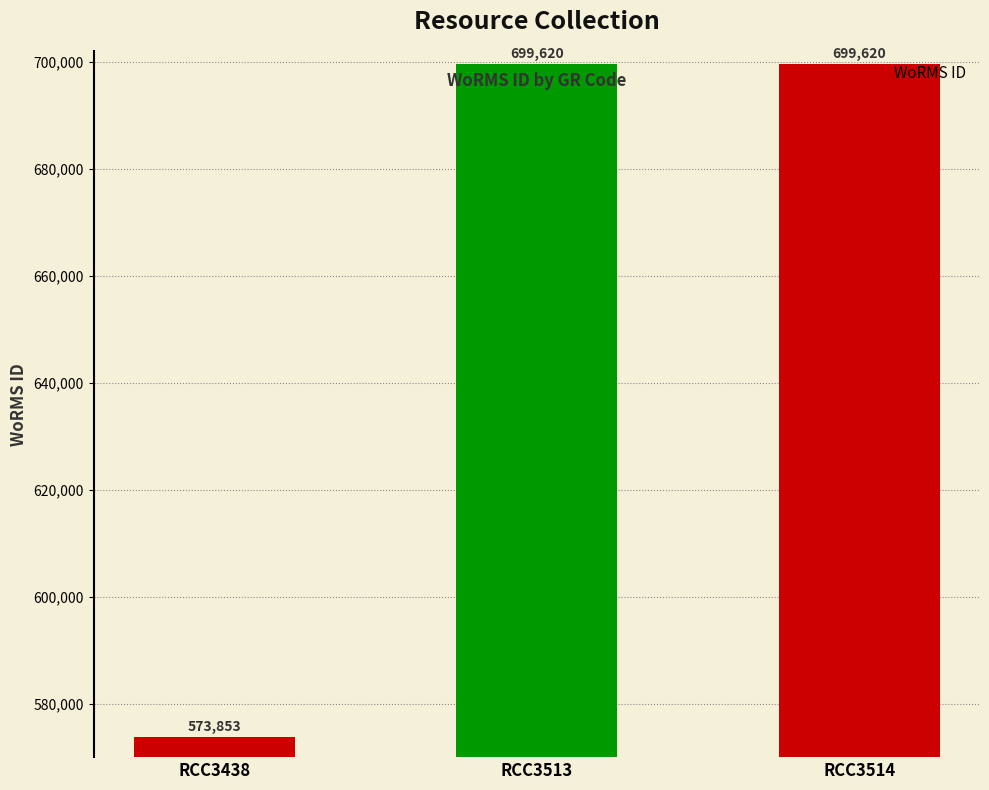

What is the average value?

657698